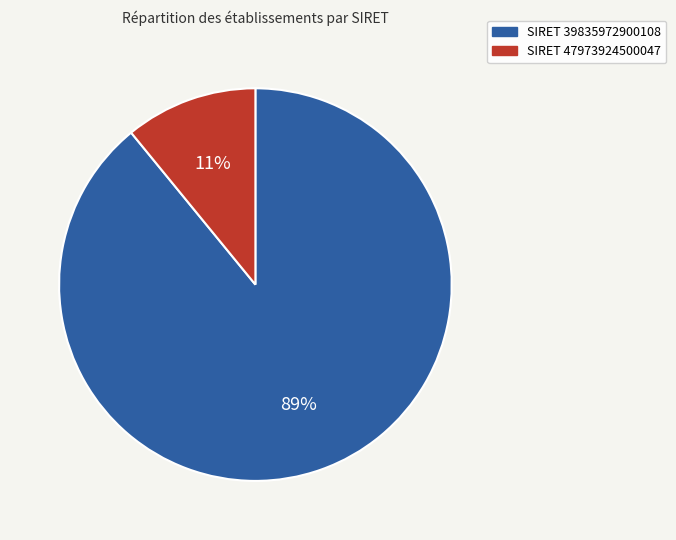

How many slices are in this pie chart?

2